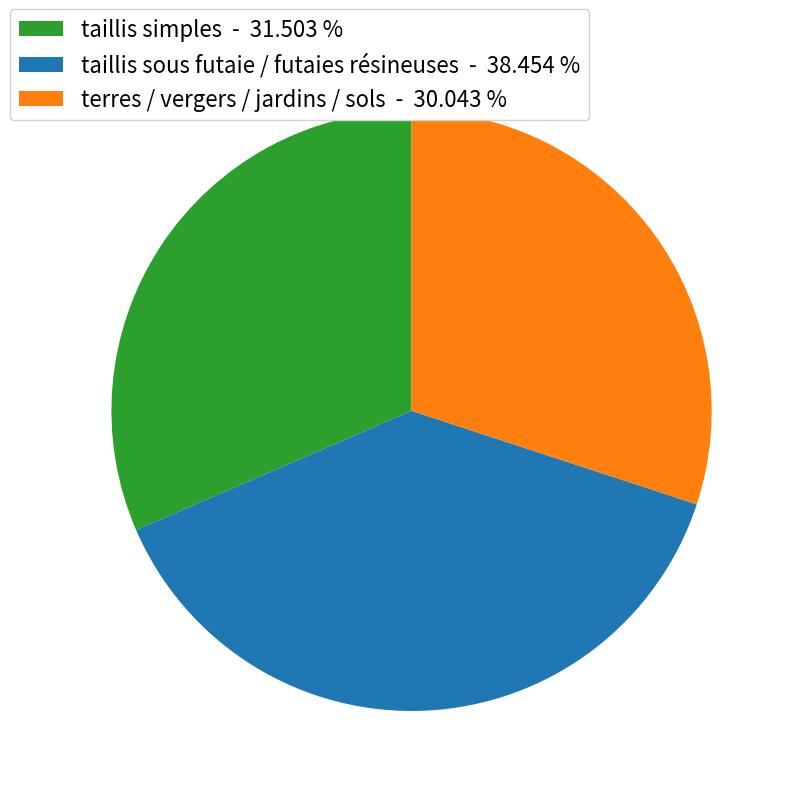

How many slices are in this pie chart?

3